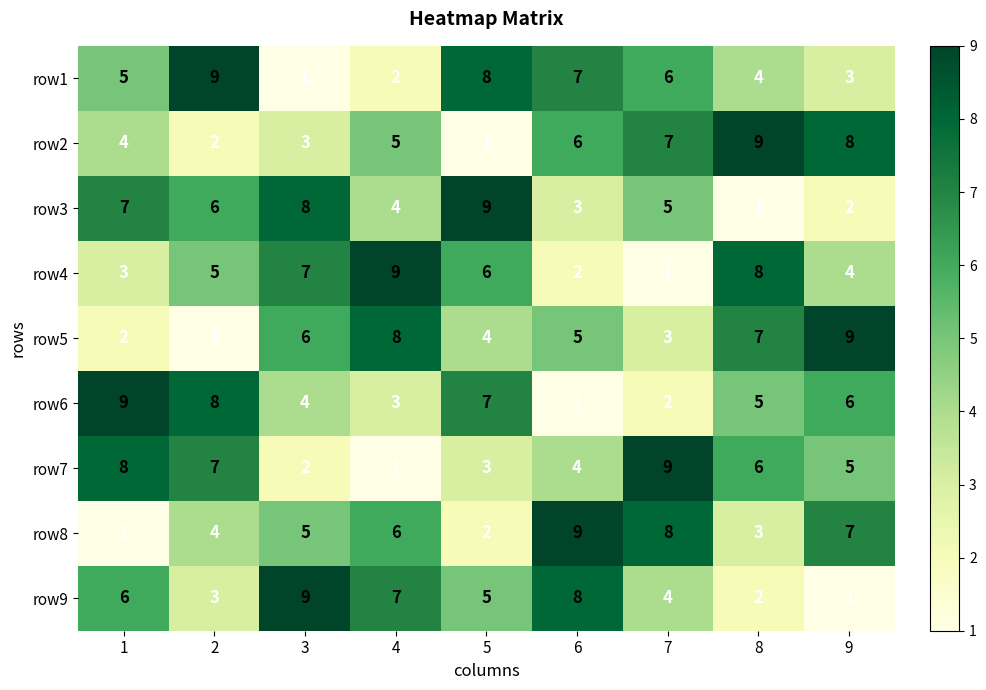

What is the highest value of the row6 series?

9